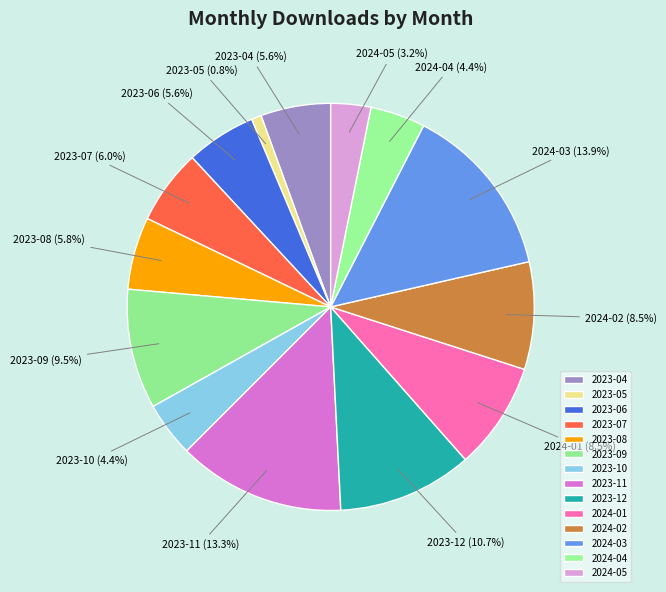

To the nearest percent, what portion does 2023-08 represent?

6%